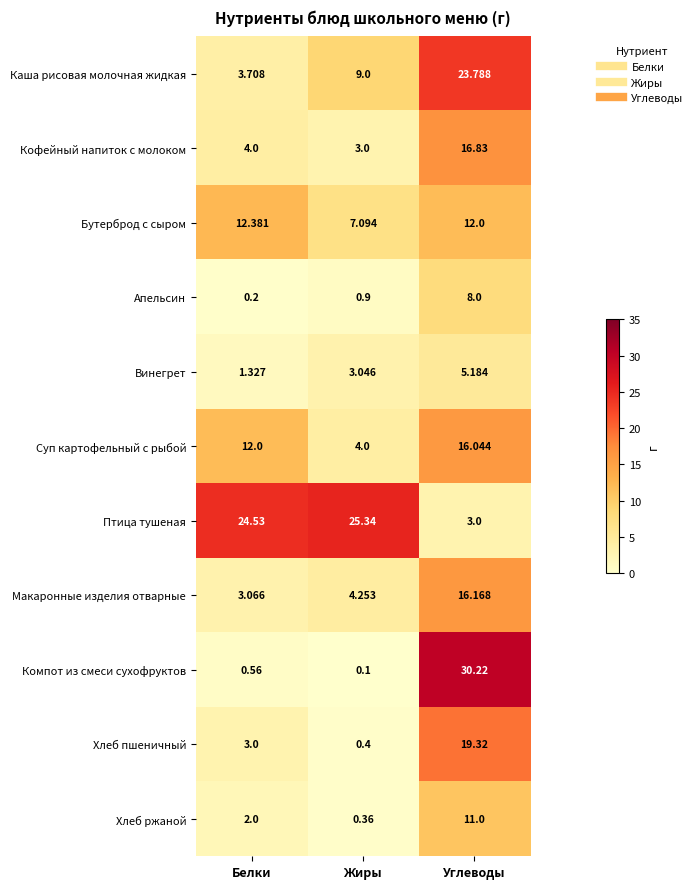

What is the total value across all series at Углеводы?

161.6